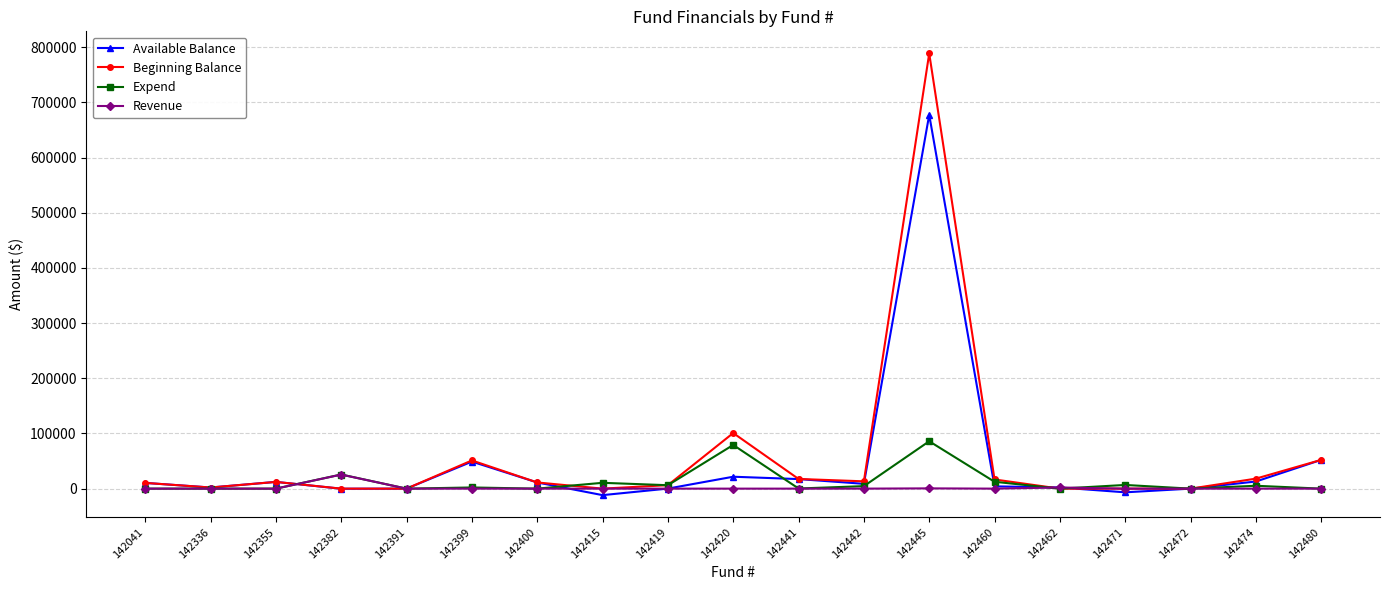

List the series in order of their overall mean, lowest first.

Revenue, Expend, Available Balance, Beginning Balance